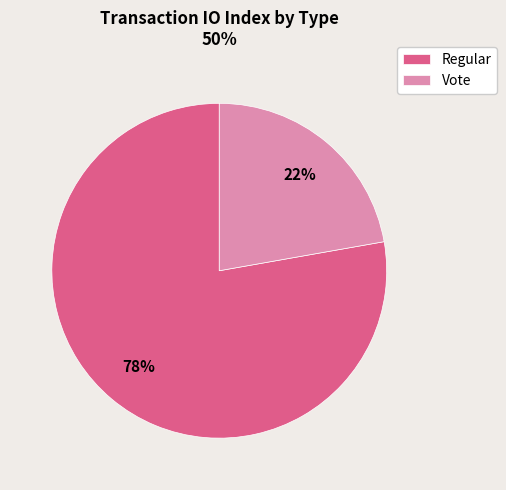

True or false: Regular accounts for 78% of the total.

True